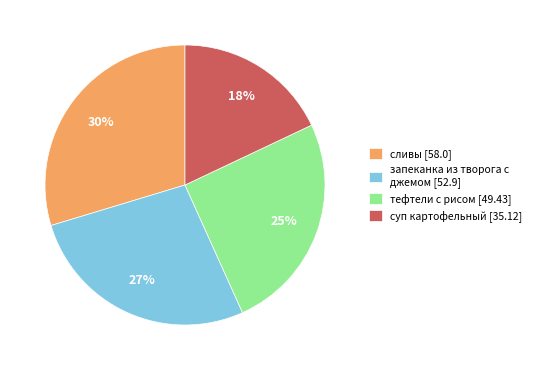

Does any single category account for the majority?

No